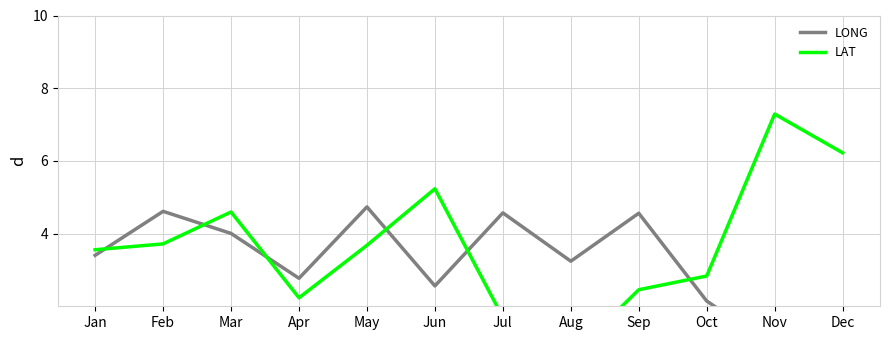

Between Feb and May, which series saw the biggest shift?

LONG